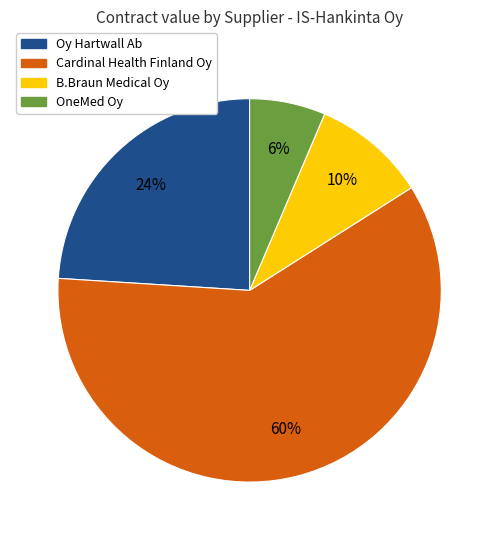

To the nearest percent, what portion does OneMed Oy represent?

6%